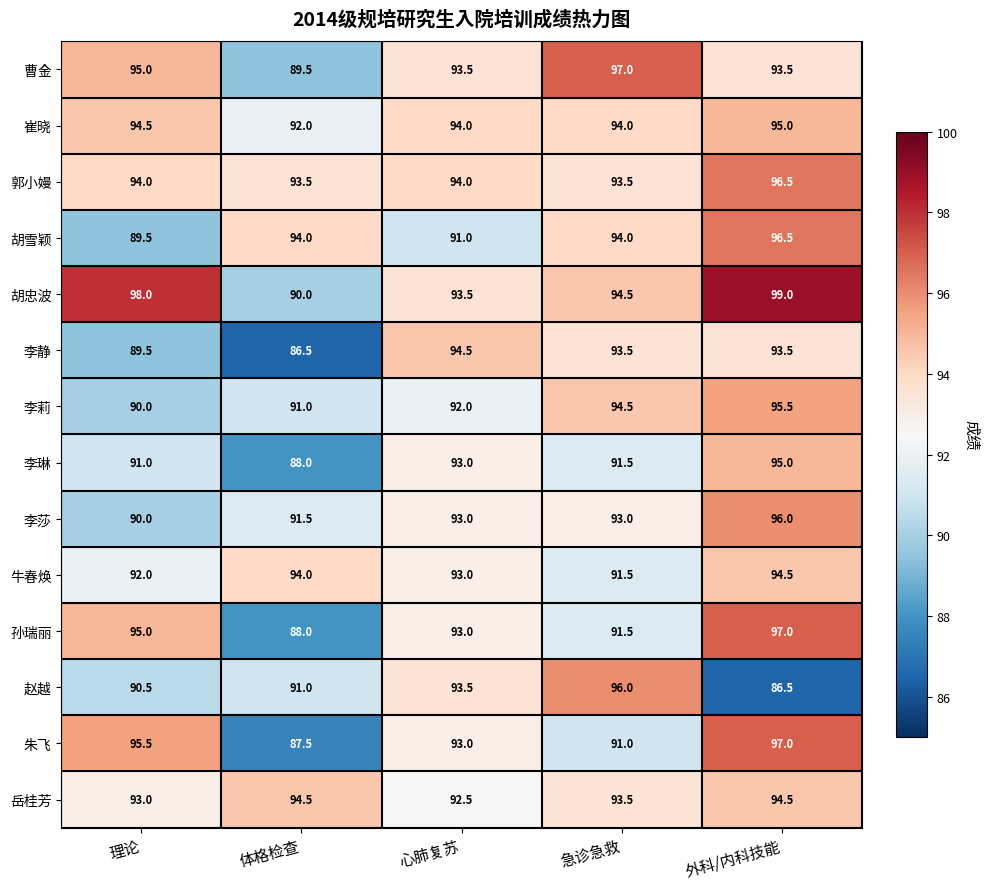

What is the minimum value shown in the chart?

86.5